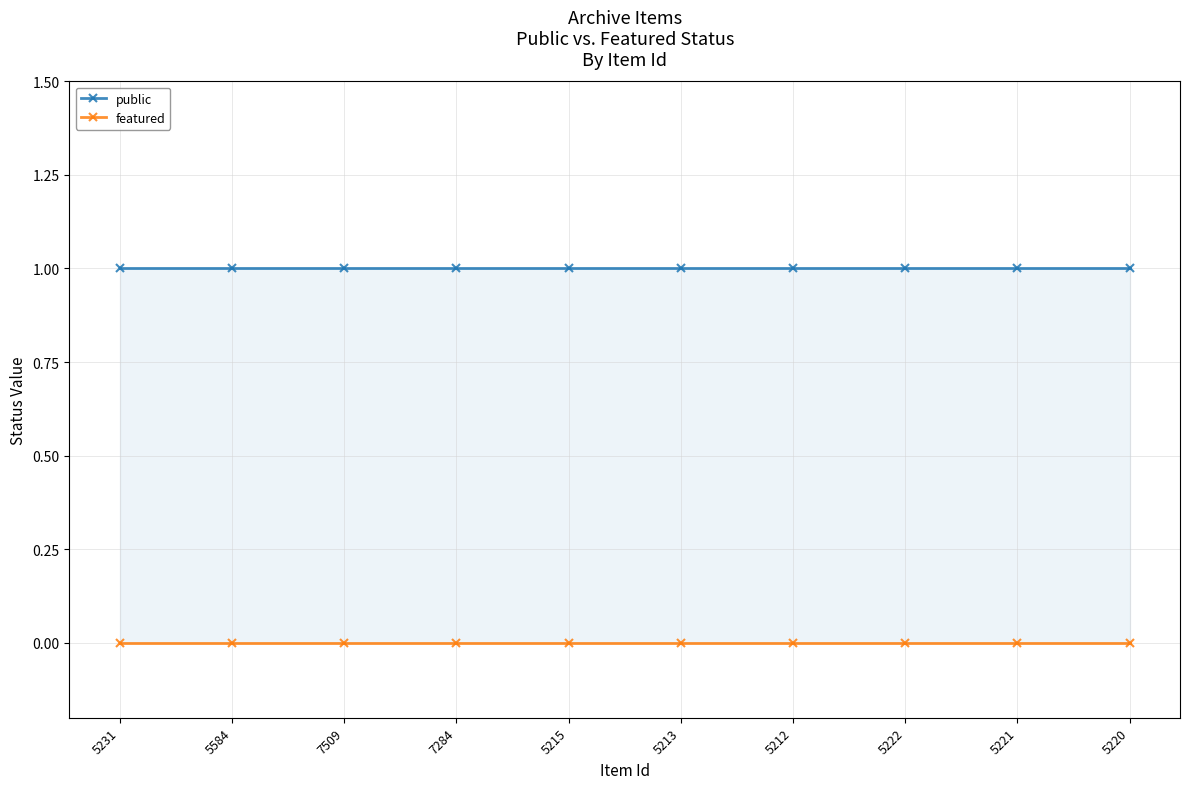

What is the label of the 10th point from the left?

5220